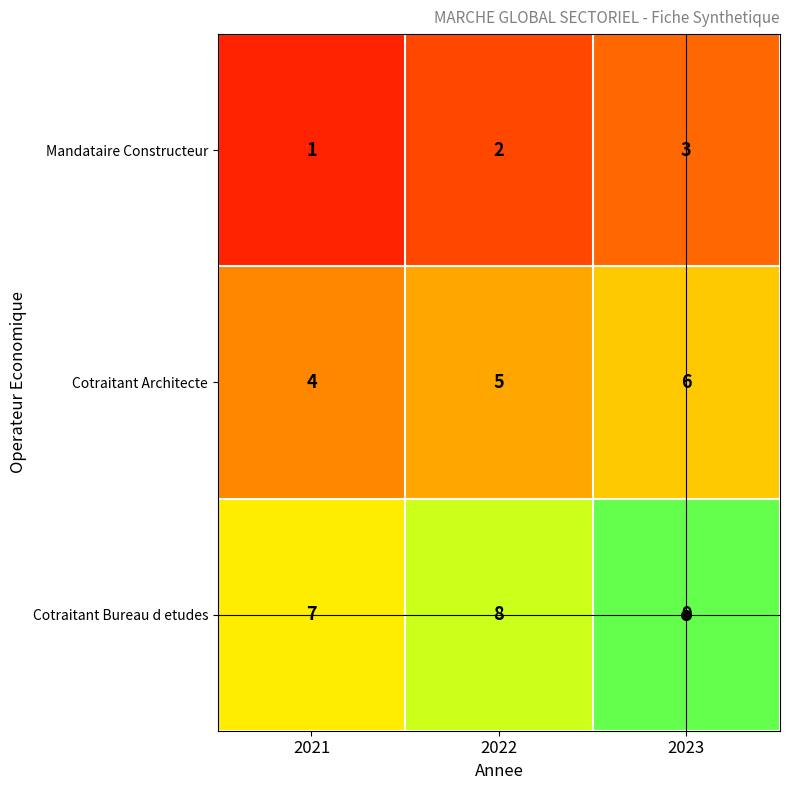

Which category has the highest value in the Cotraitant Architecte series?

2023